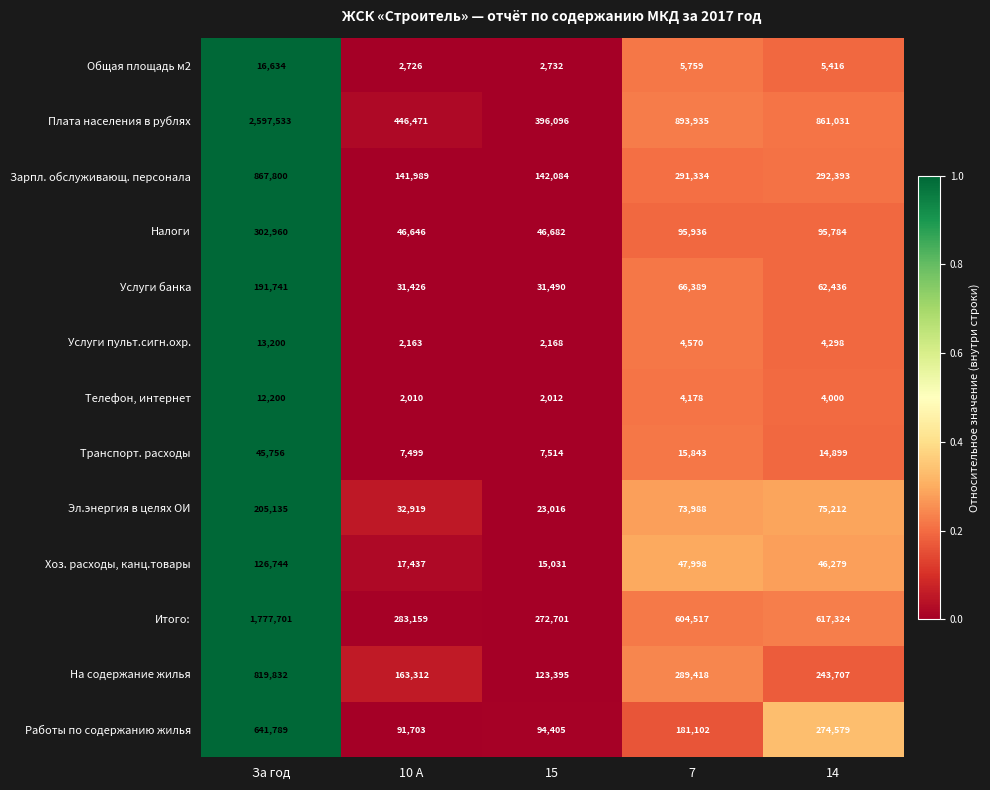

Is the value of Услуги пульт.сигн.охр. at 7 greater than the value of Хоз. расходы, канц.товары at За год?

No